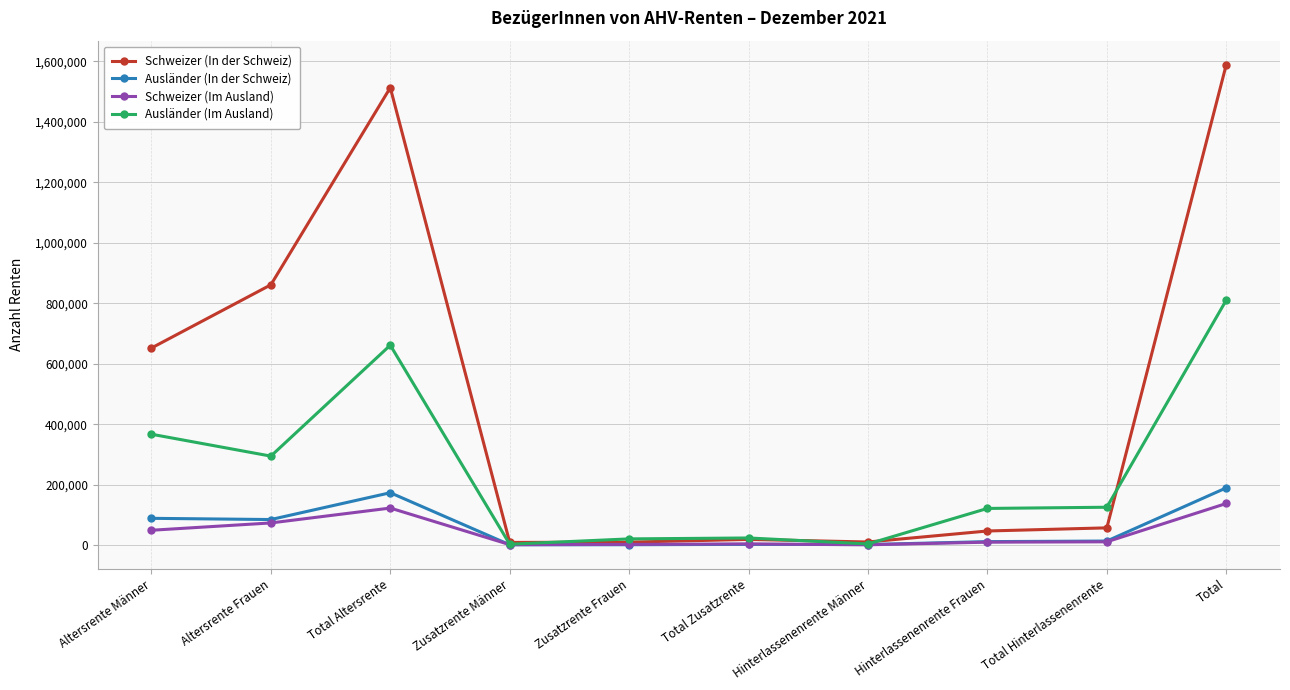

Which series has the widest spread of values?

Schweizer (In der Schweiz)